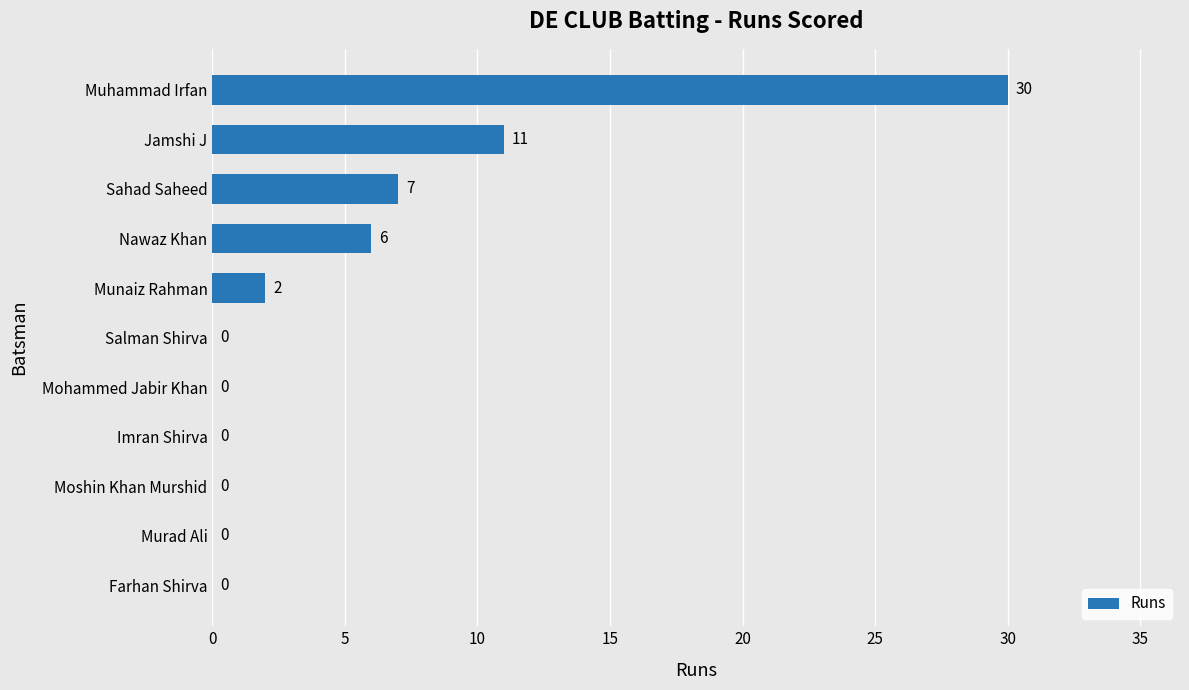

Is it true that the value at Sahad Saheed is 7?

True